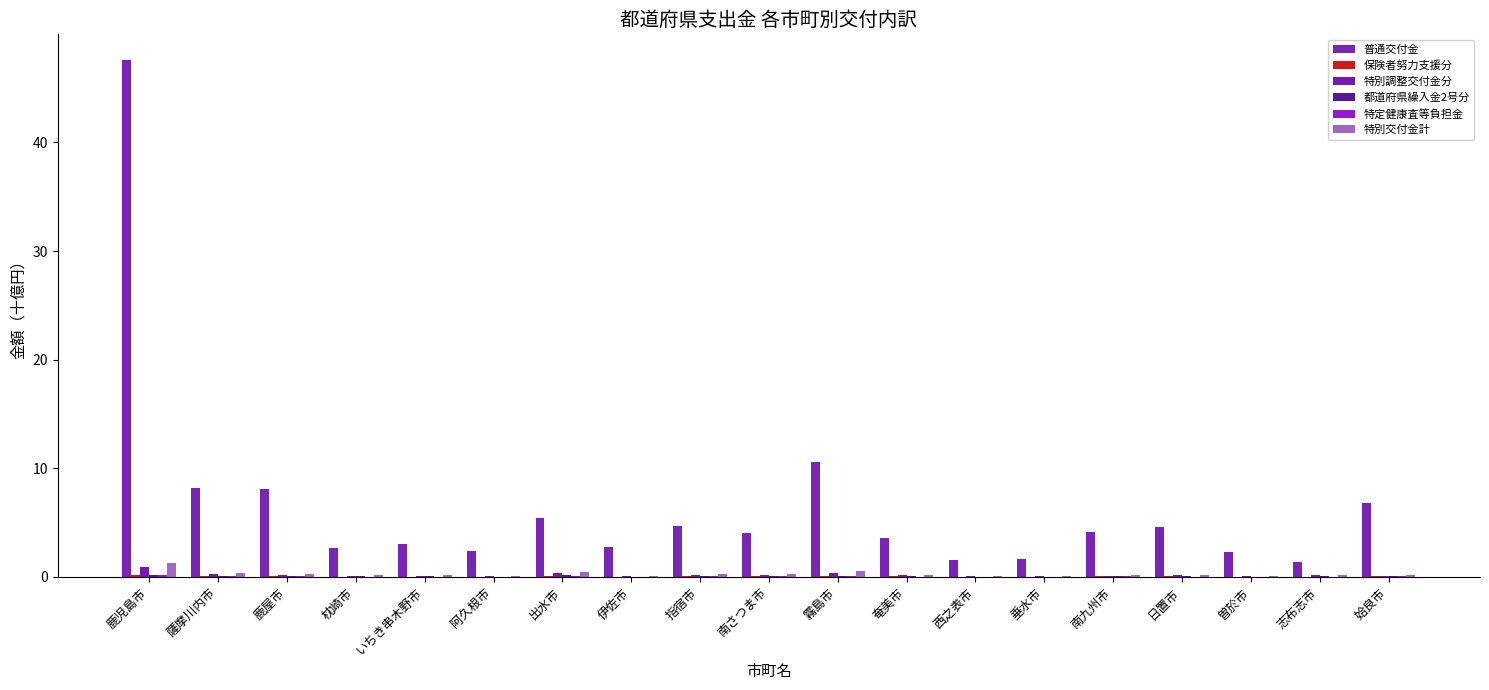

Between 伊佐市 and 南さつま市, which series saw the biggest shift?

普通交付金